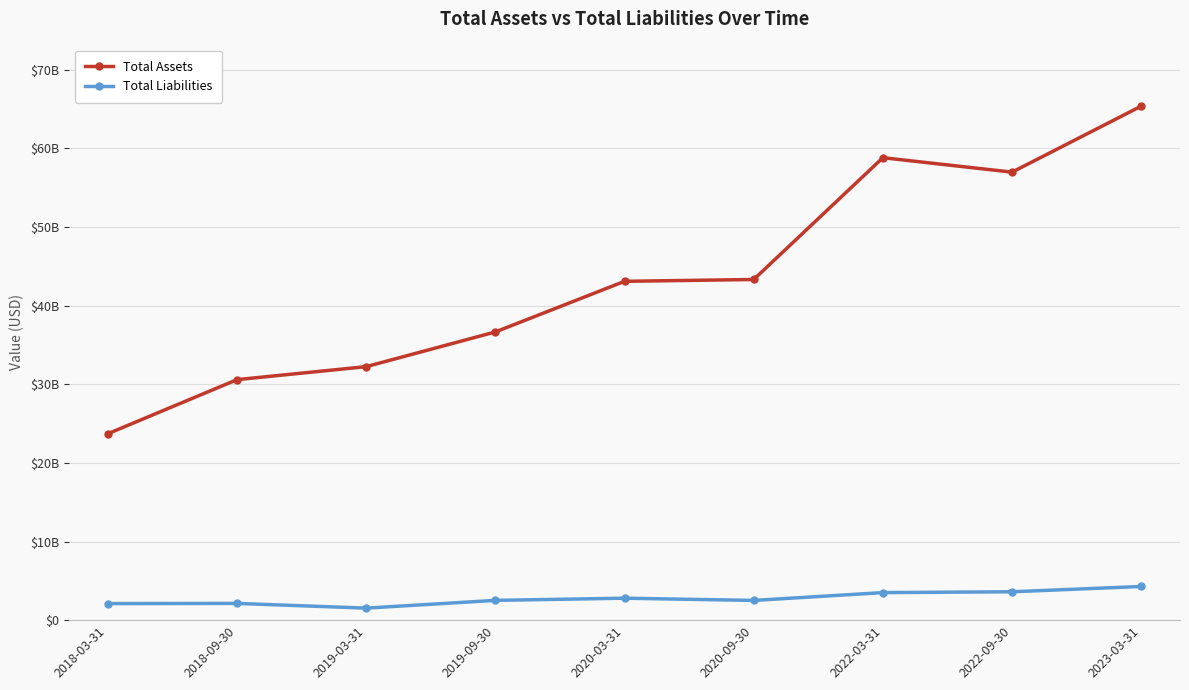

What is the difference between the second highest and second lowest values in the Total Liabilities series?

1503880000